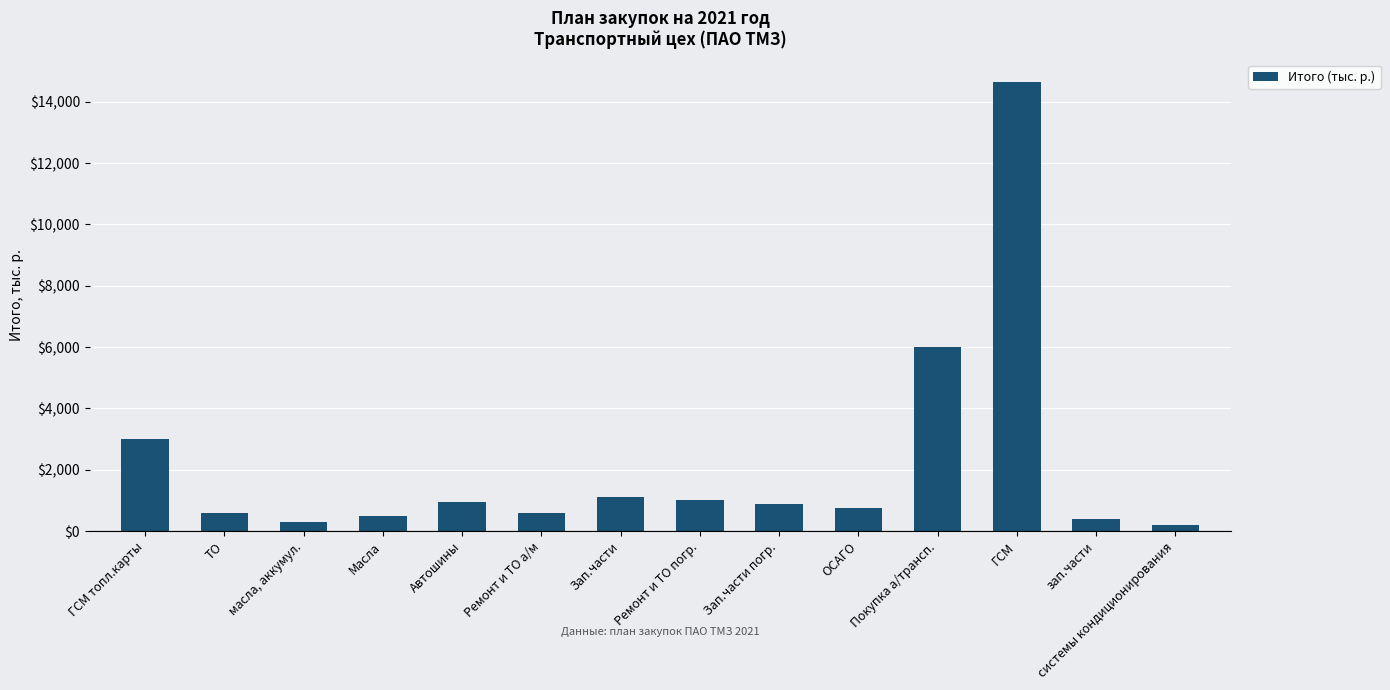

What is the difference between the values at Ремонт и ТО а/м and ГСМ топл.карты?

2400